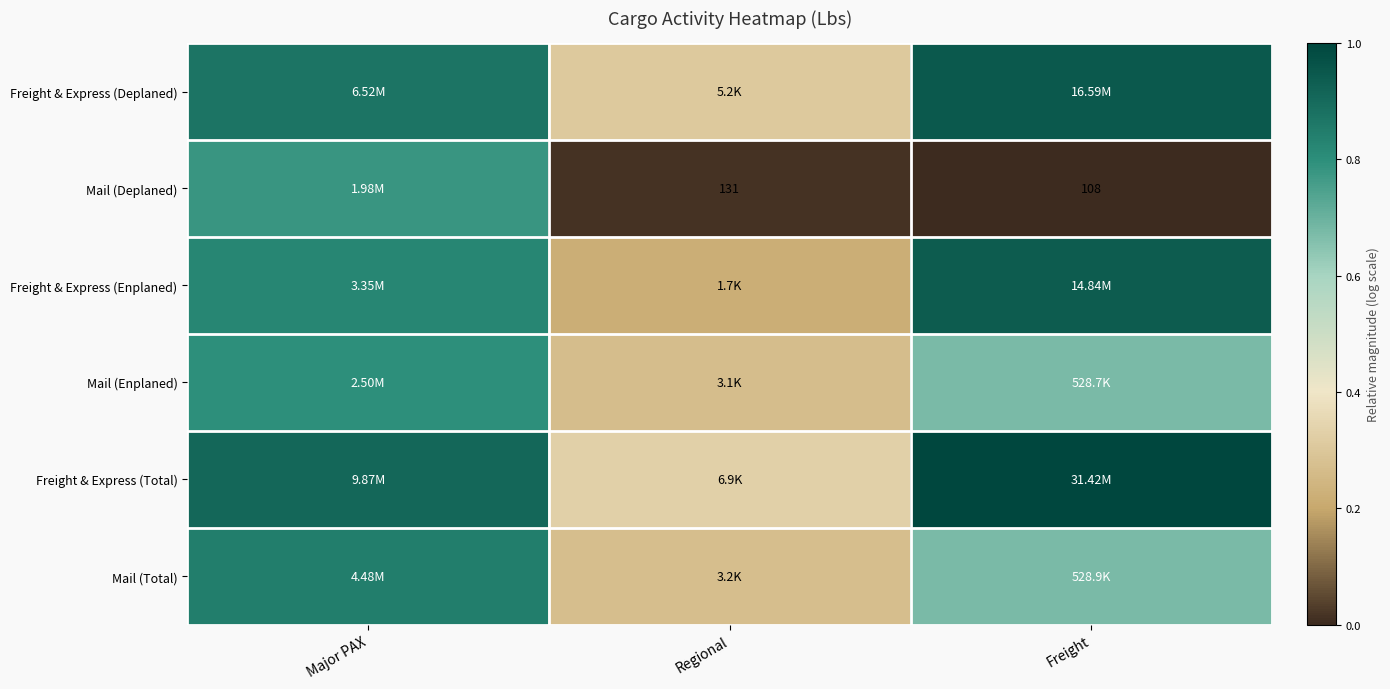

At which category does the chart reach its minimum across all series?

Freight